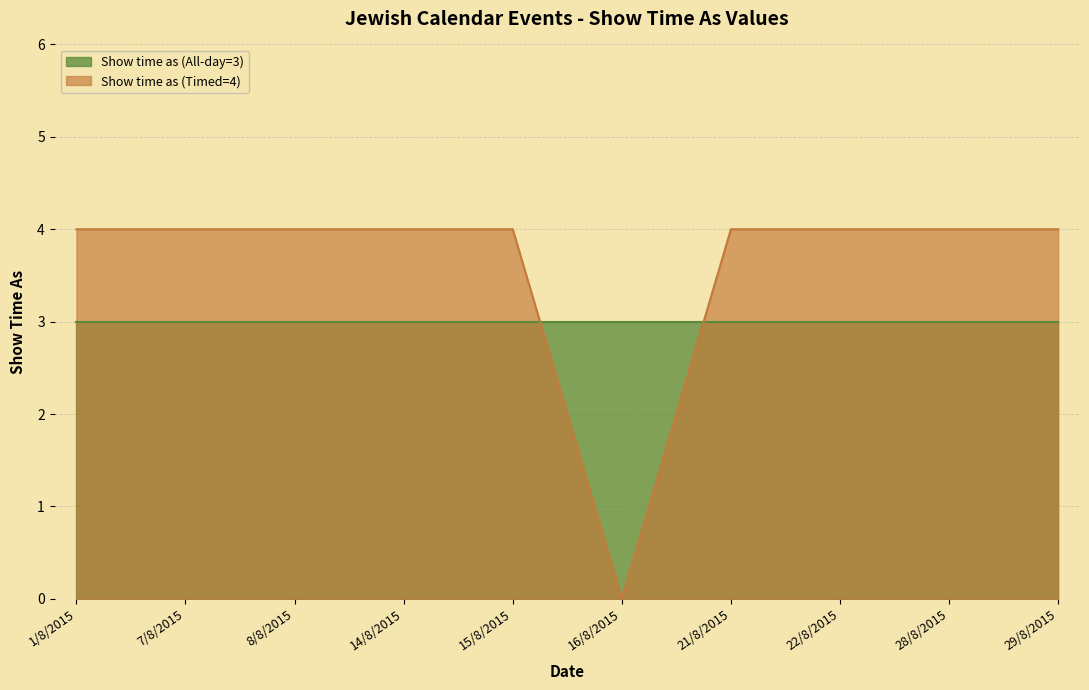

What is the label of the 9th point from the right?

7/8/2015